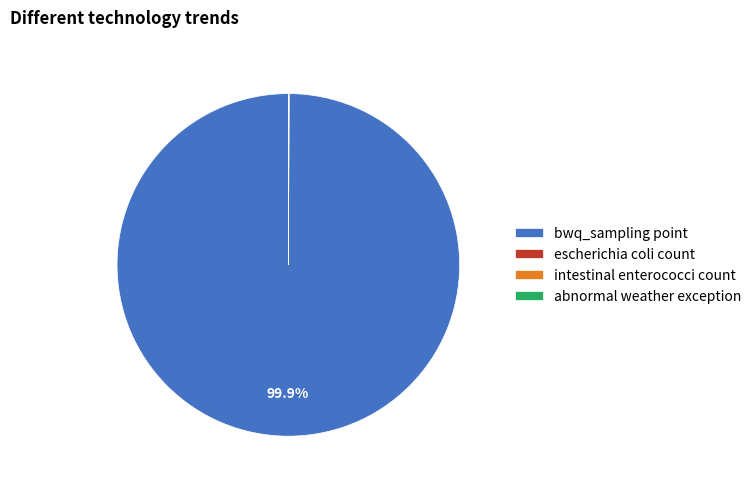

Is there any slice that represents more than half of the pie?

Yes